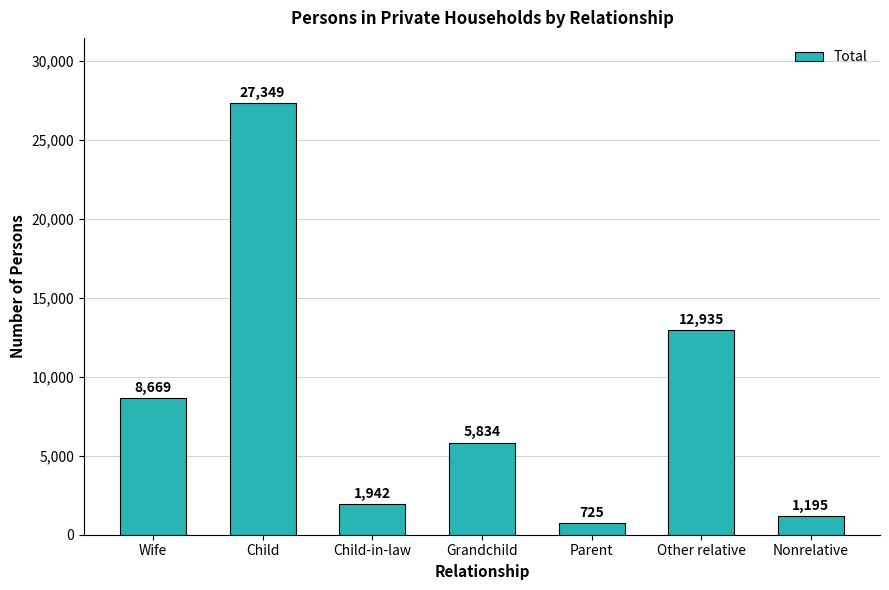

The value at Wife is 15389. True or false?

False